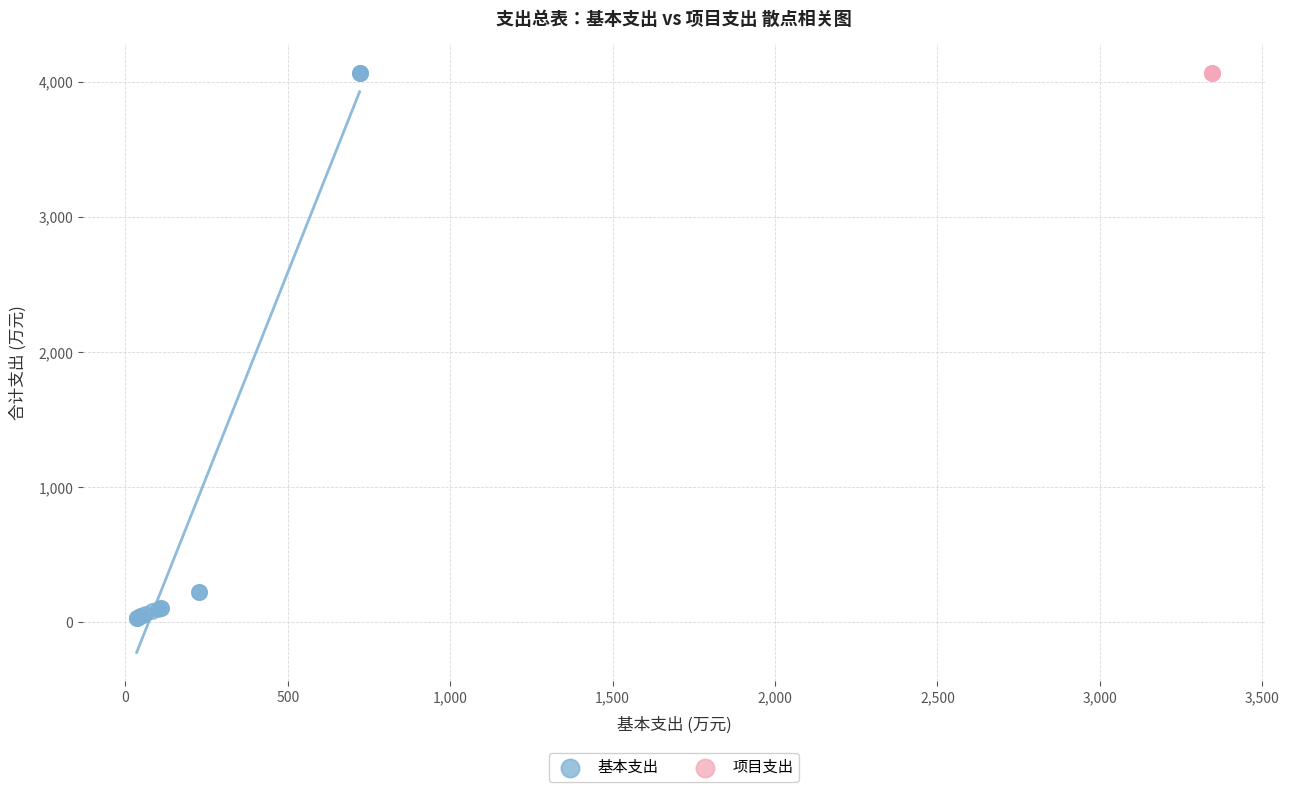

Which series contains the lowest Y value?

基本支出